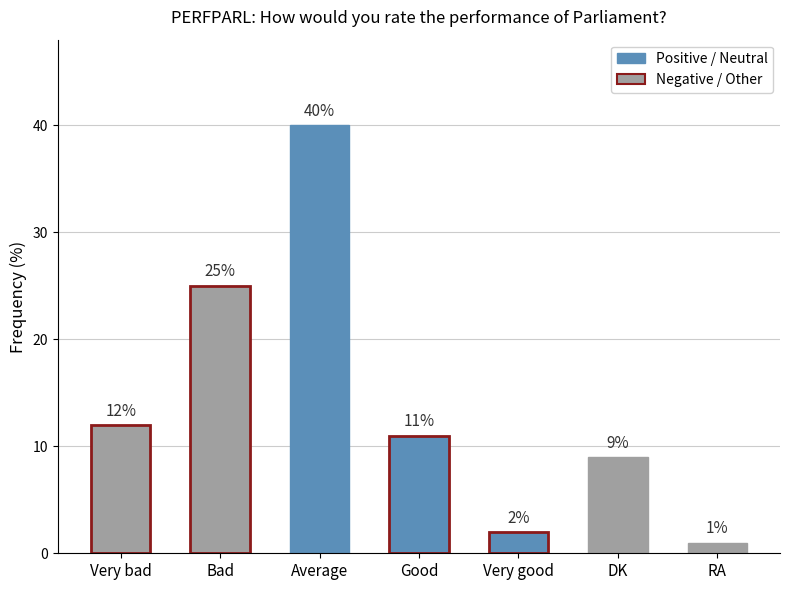

Reading left to right, transcribe all the data shown in this chart.

12	25	40	11	2	9	1